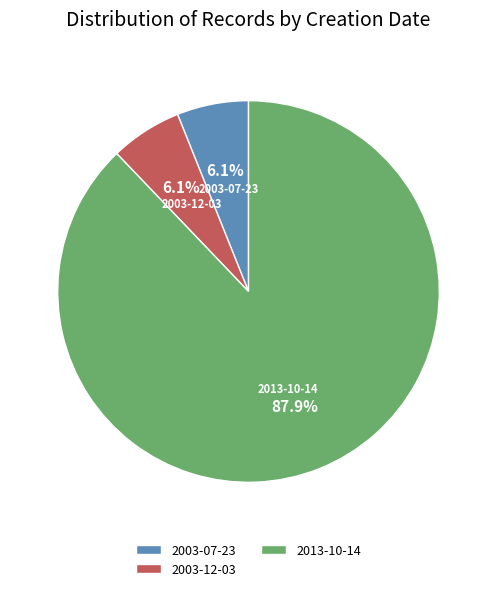

How many slices are in this pie chart?

3